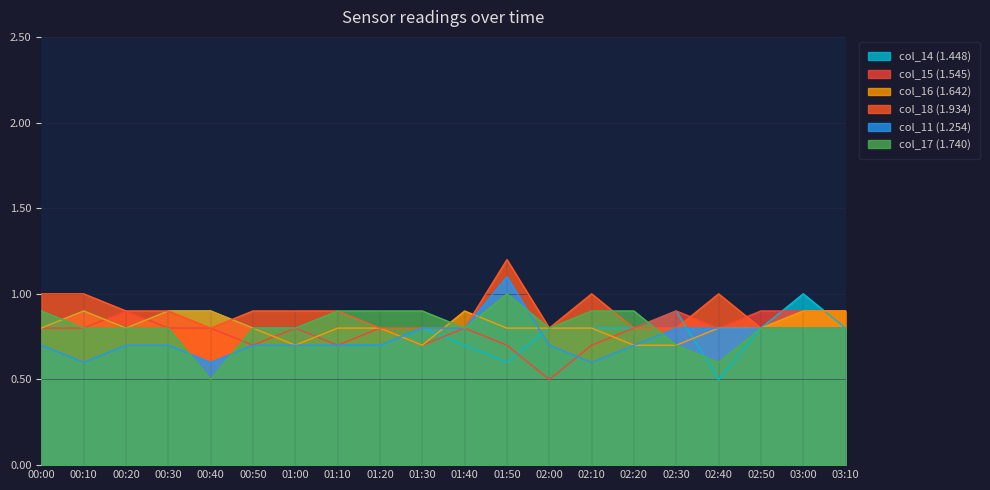

What is the label of the 15th point from the left?

02:20